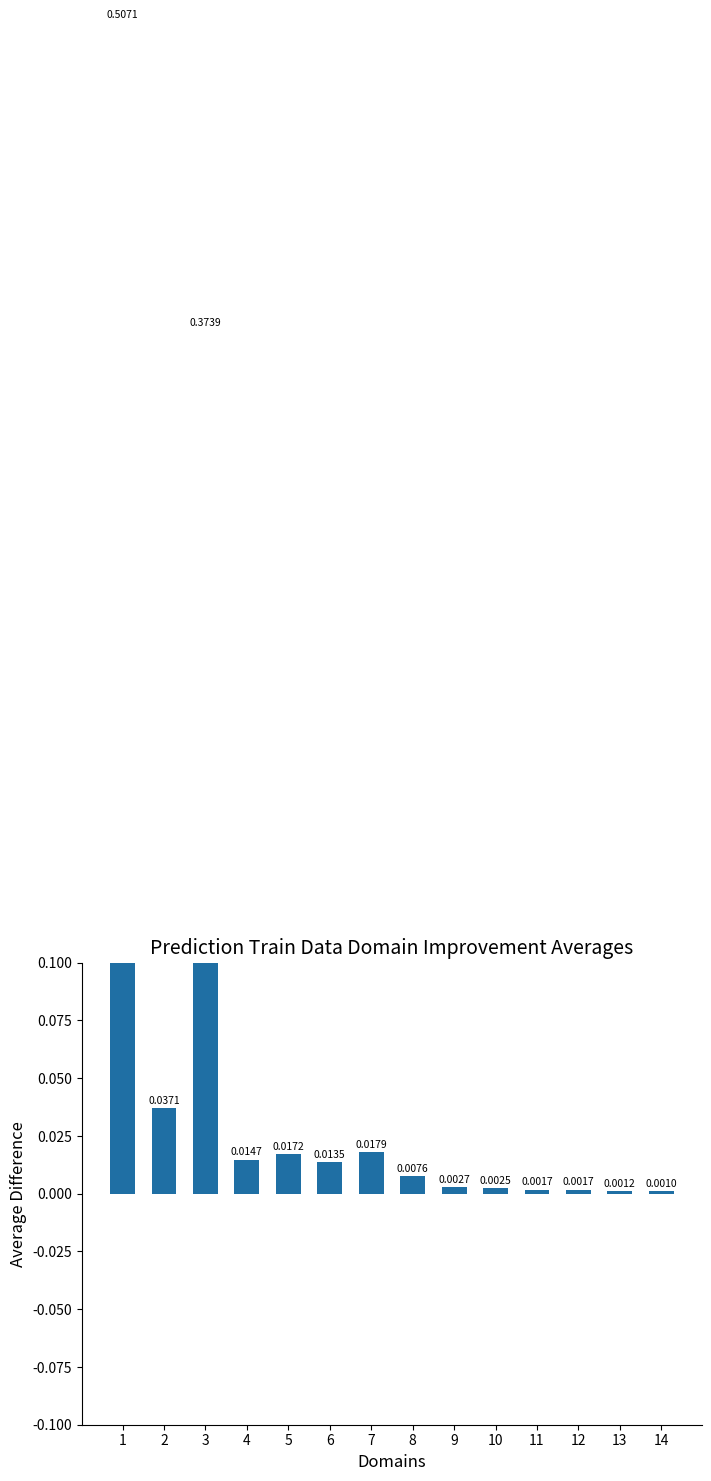

Which category has the lowest value across all series?

14